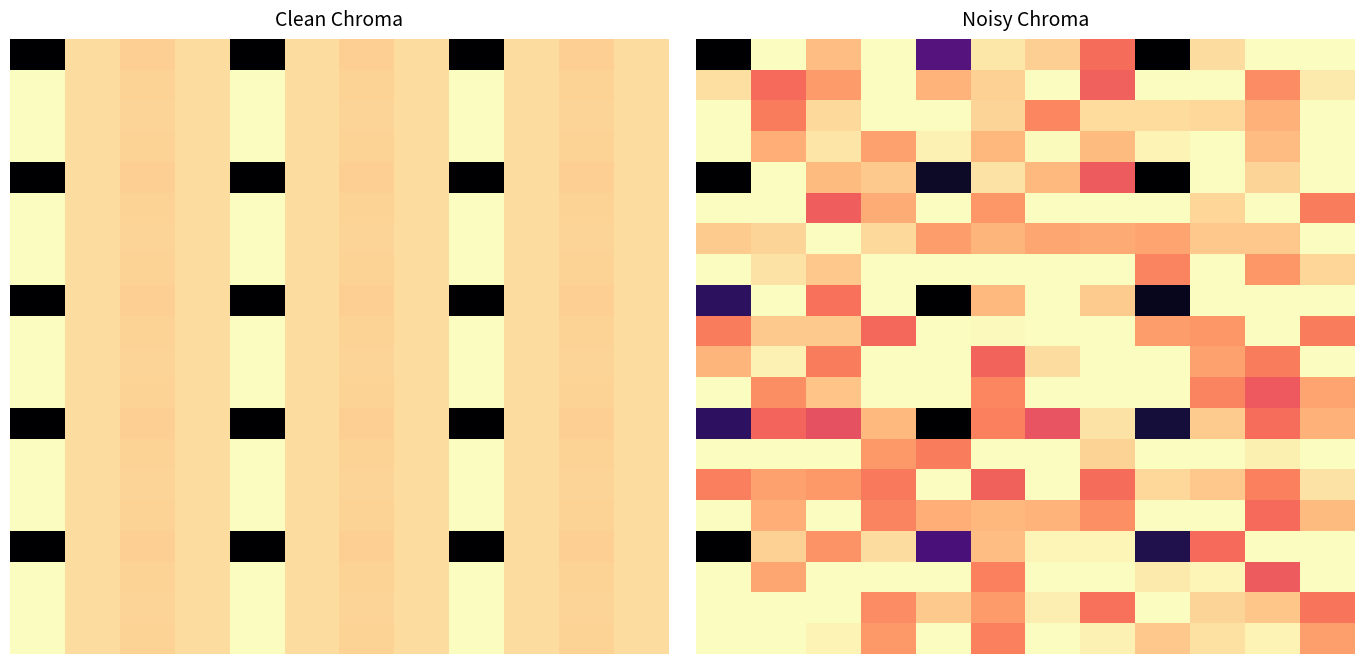

Which has a higher value, 11 or 0?

11